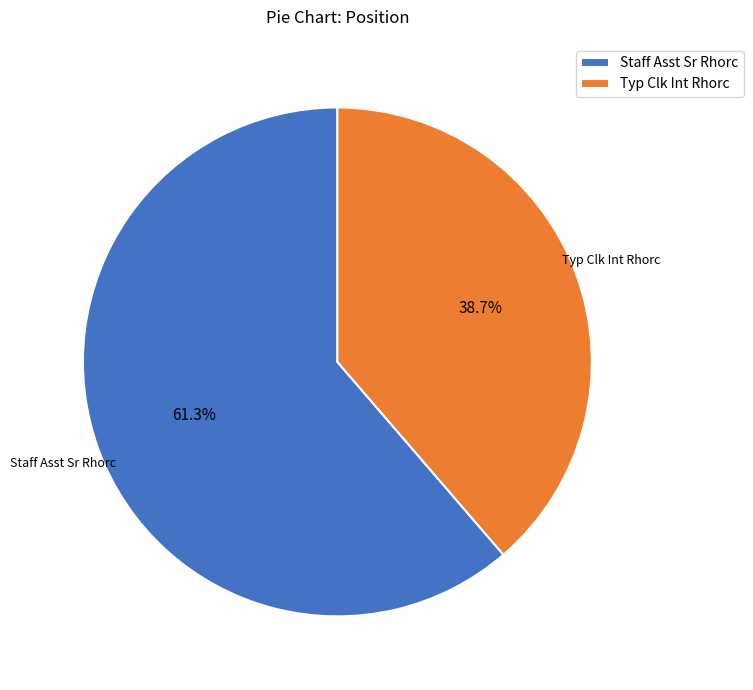

What percentage do Staff Asst Sr Rhorc and Typ Clk Int Rhorc together represent?

100.0%